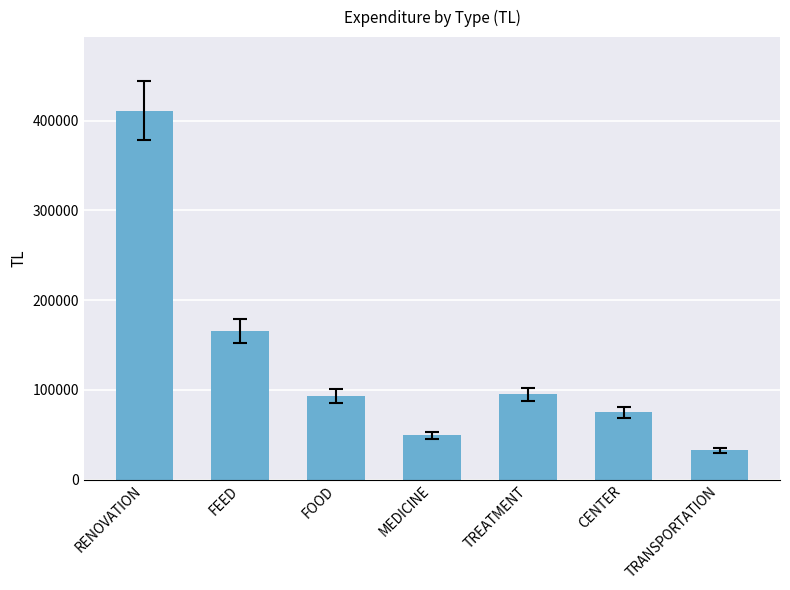

What is the smallest value displayed?

32800